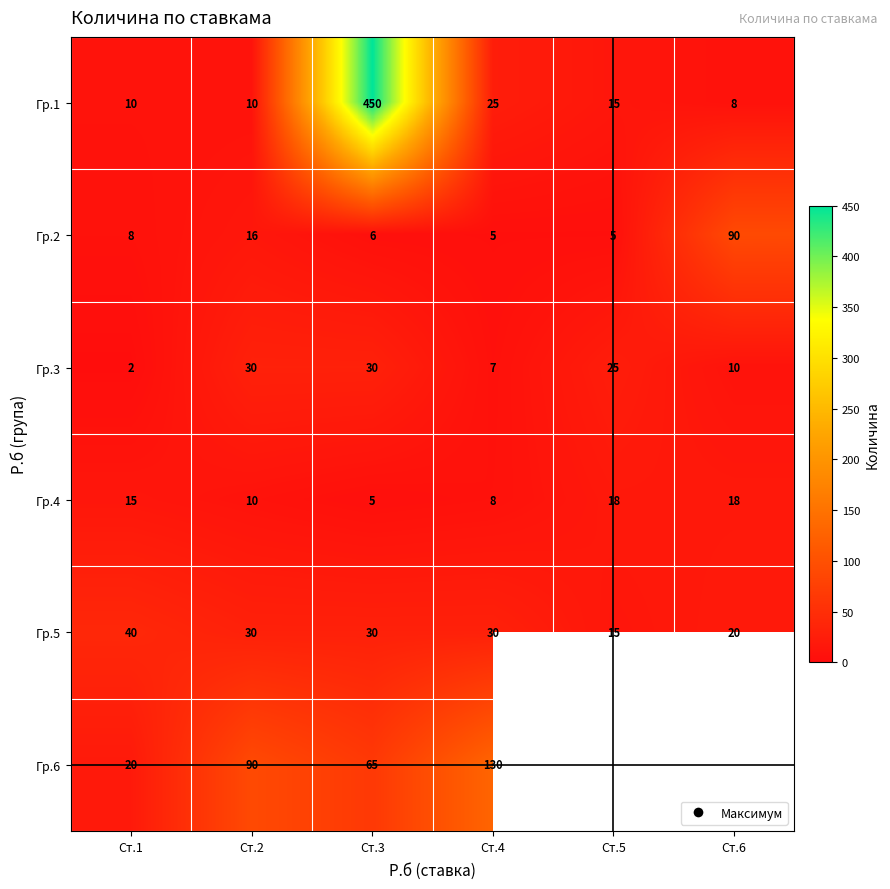

Which category has the highest value across all series?

Ст.3